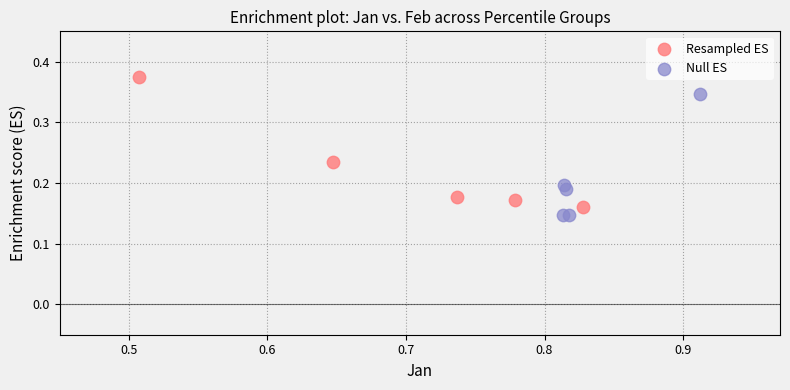

What are all the series names shown in the legend?

Resampled ES, Null ES